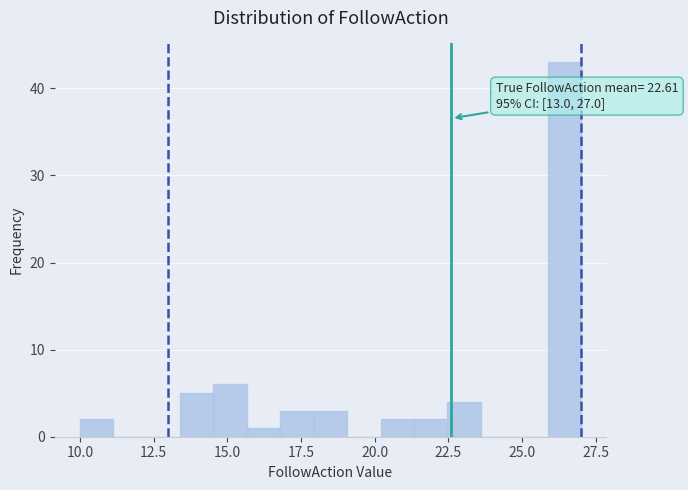

Around what value on the x-axis is the tallest bar? Give the approximate position of its centre, as read against the axis.

26.5